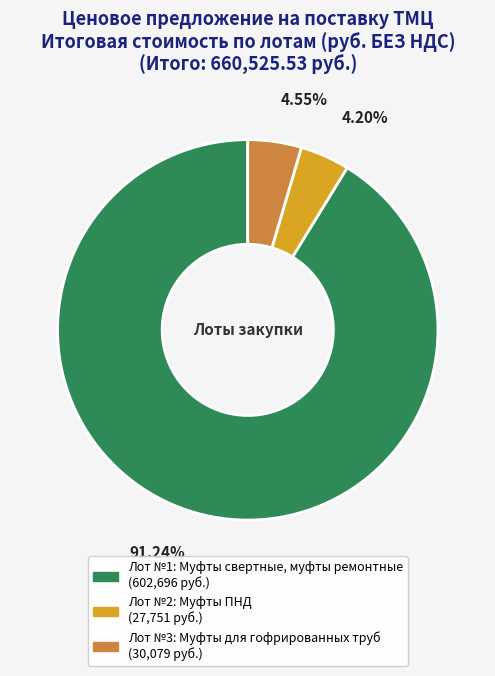

Which slice is the largest?

Лот №1: Муфты свертные, муфты ремонтные